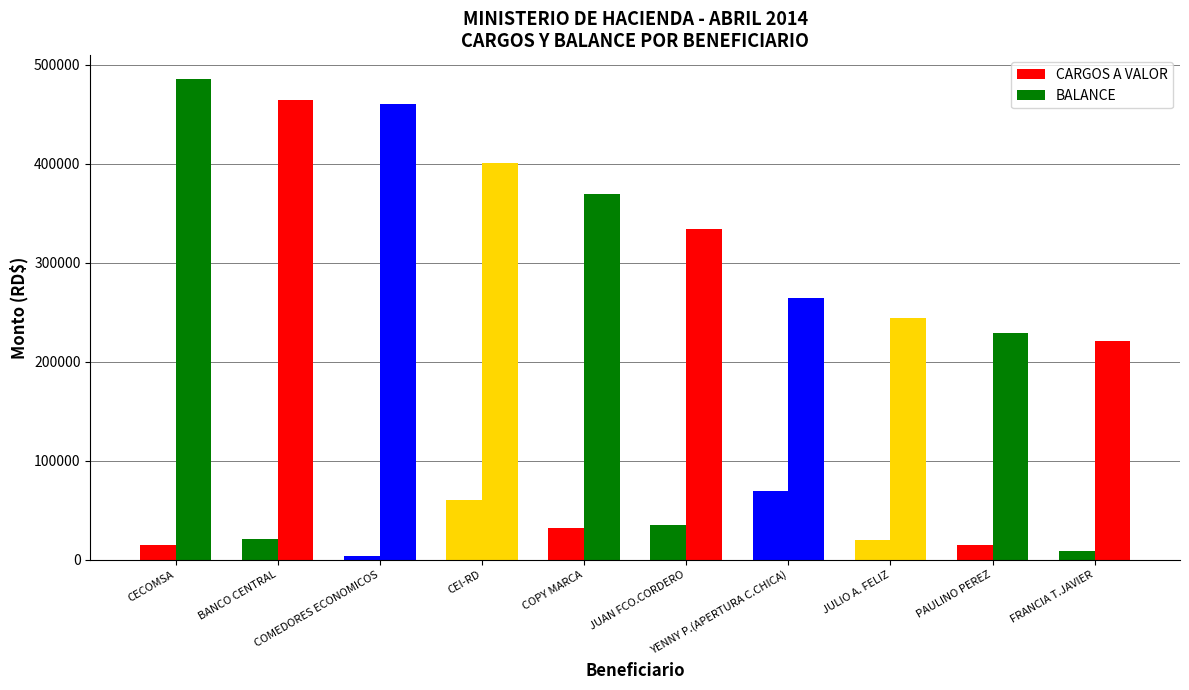

What is the total value across all series at BANCO CENTRAL?

485432.6